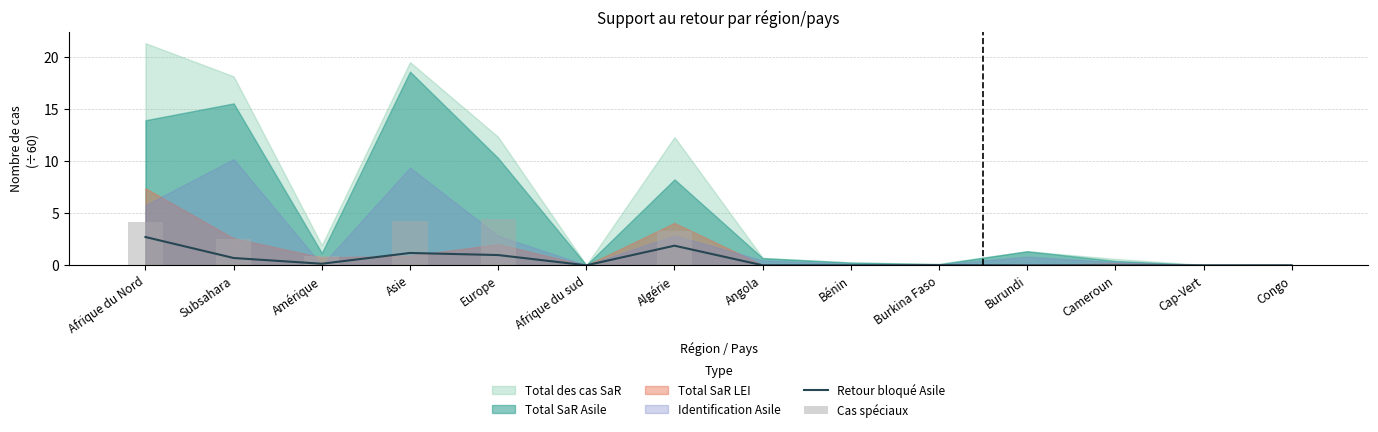

The value of Retour bloqué Asile at Bénin is 0.0. True or false?

True